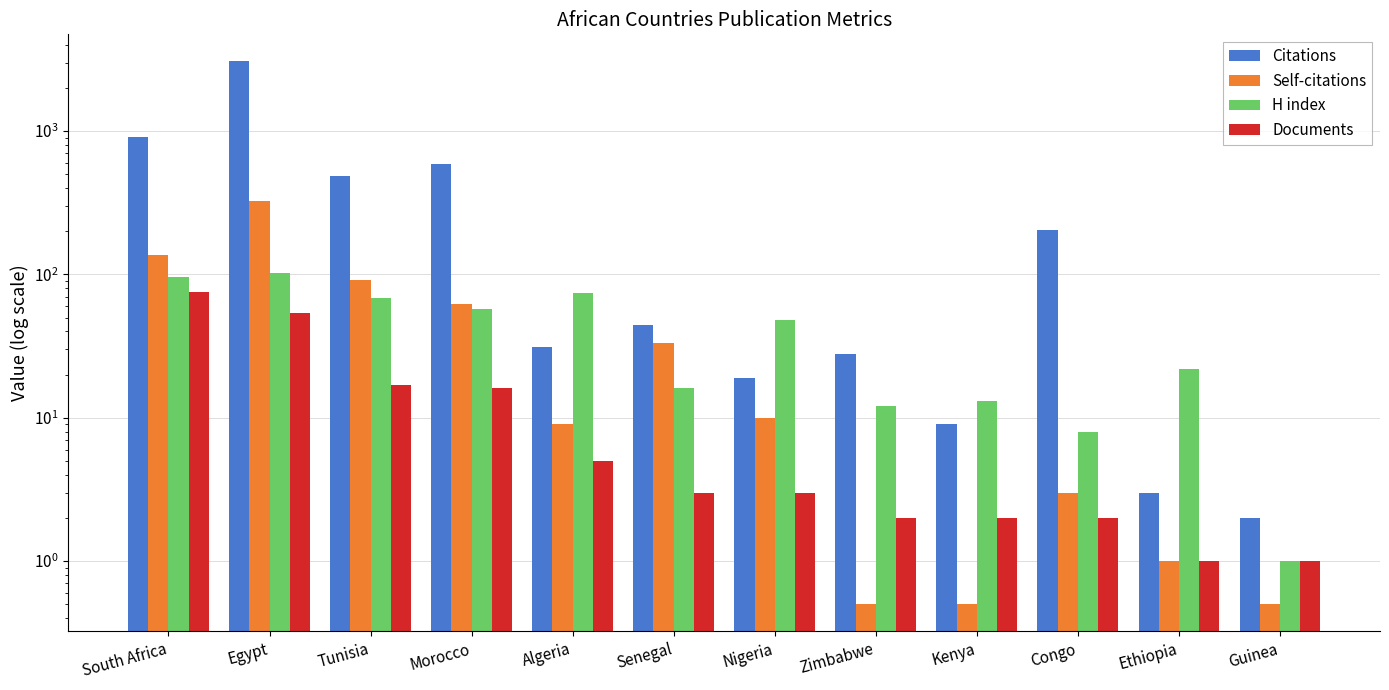

Rank the series by their maximum value, from highest to lowest.

Citations, Self-citations, H index, Documents